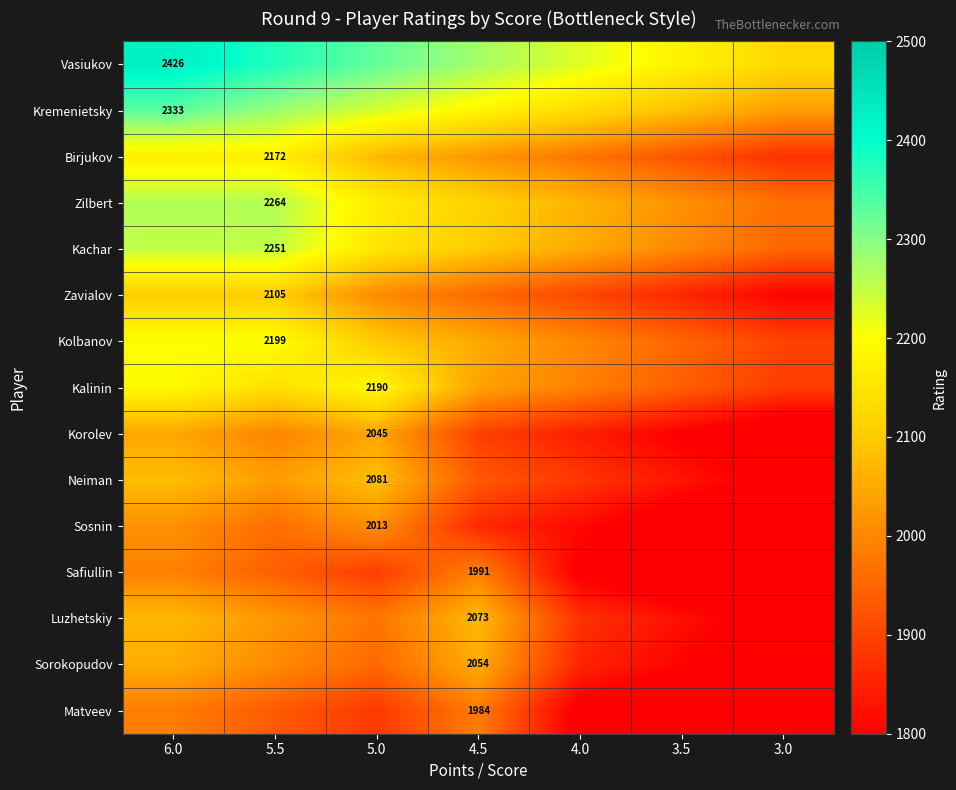

True or false: Matveev has a value of 1984 at 4.5.

True